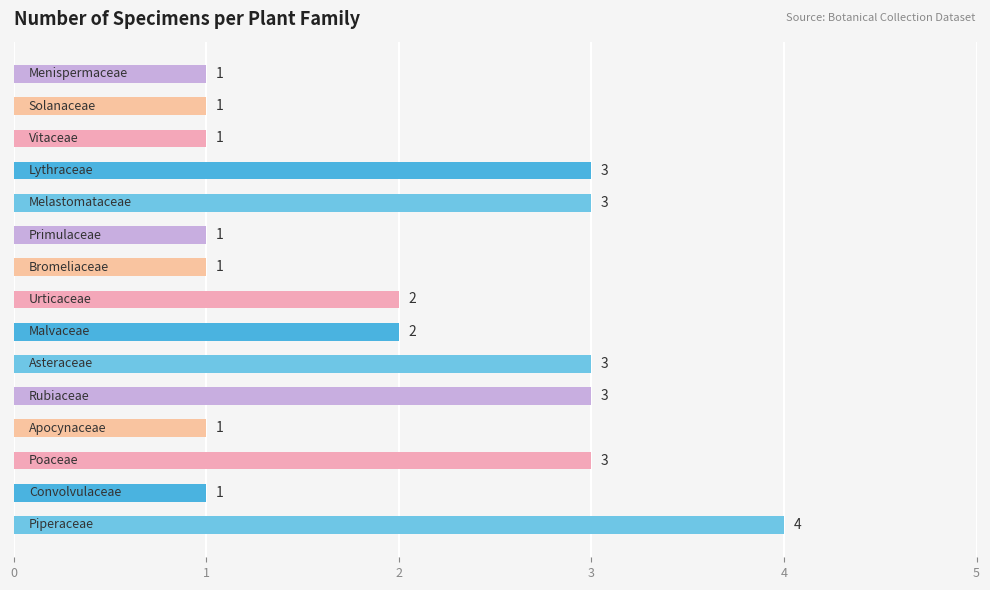

How many values are between 1 and 3?

14